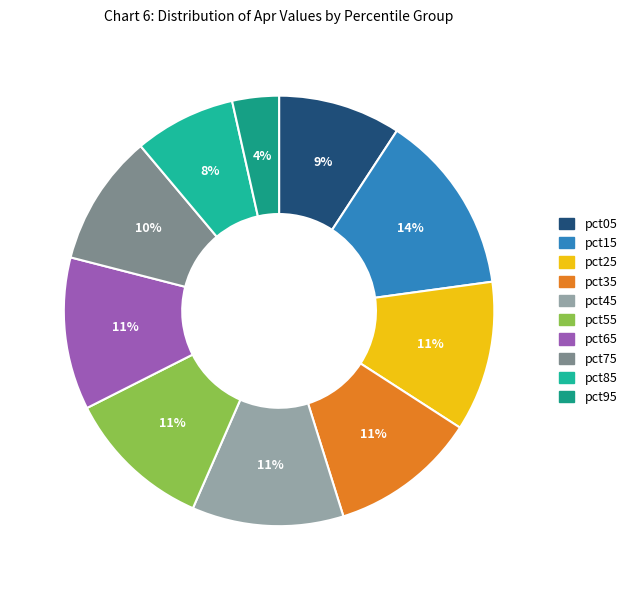

How many slices are in this pie chart?

10